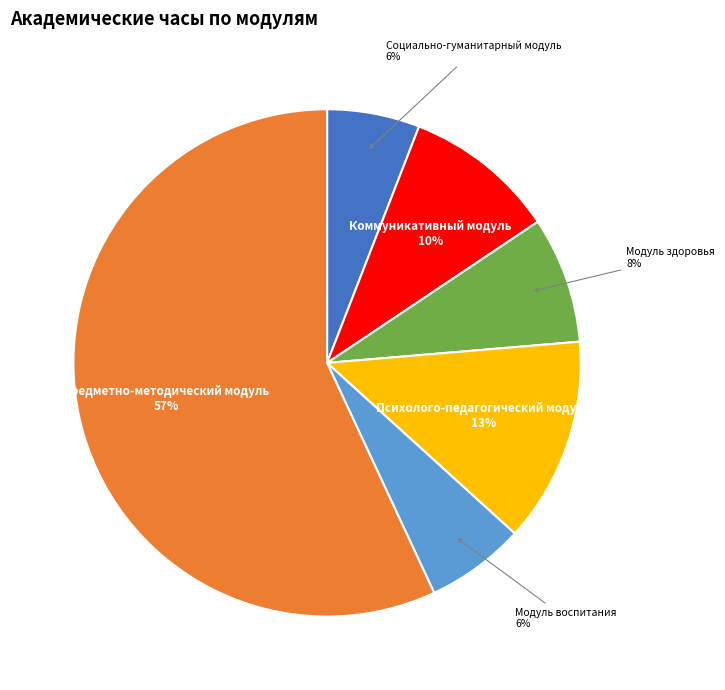

To the nearest percent, what is the difference between the largest and smallest slice percentages?

51%